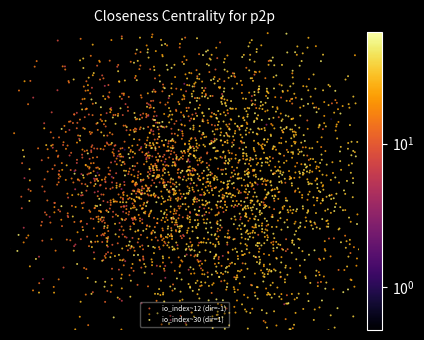

At how many categories does at least one series exceed 26?

1